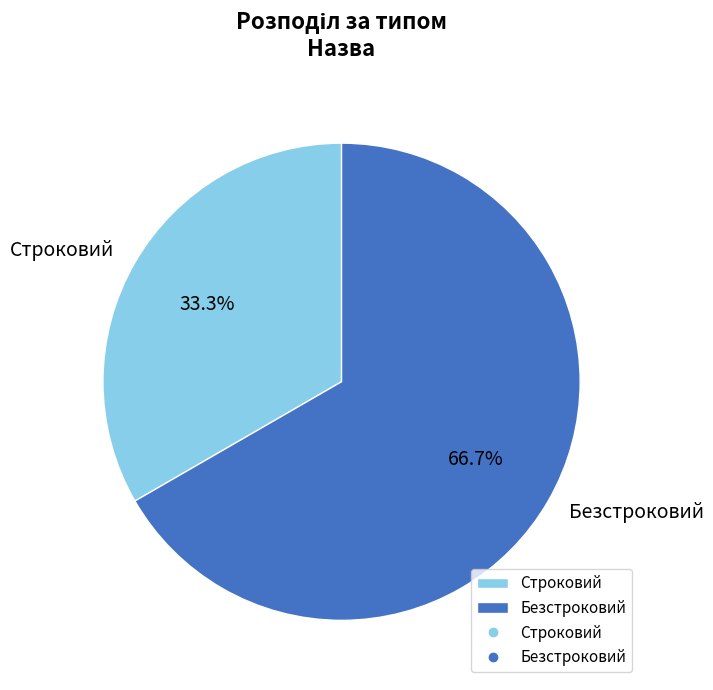

True or false: Строковий accounts for 44% of the total.

False